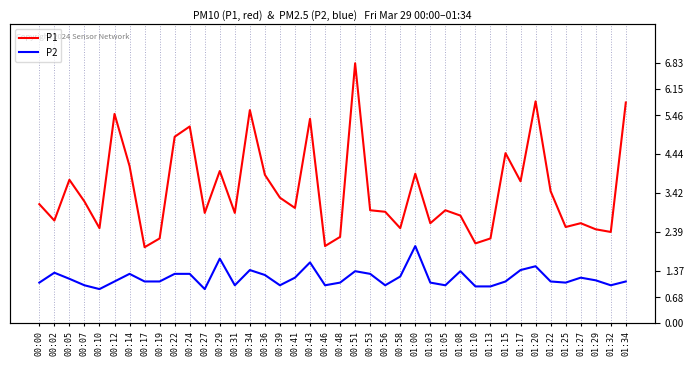

Where is the first local maximum for P2?

00:02